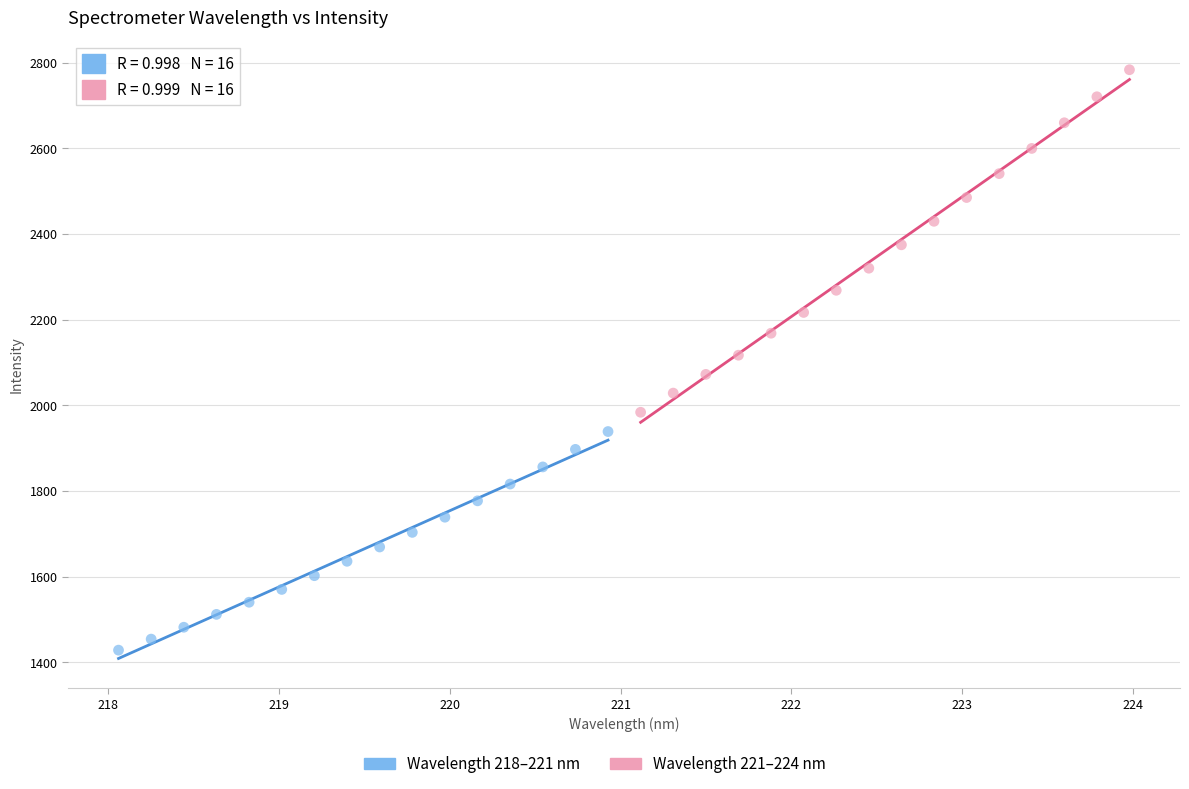

Which series contains the lowest Y value?

Wavelength 218–221 nm